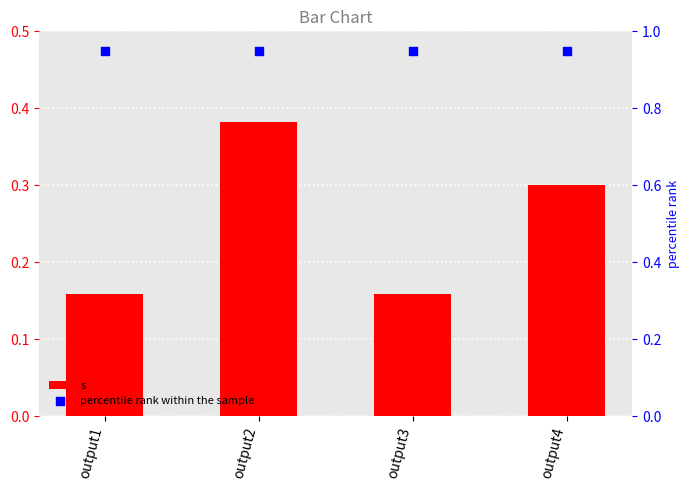

What are all the series names shown in the legend?

s, percentile rank within the sample